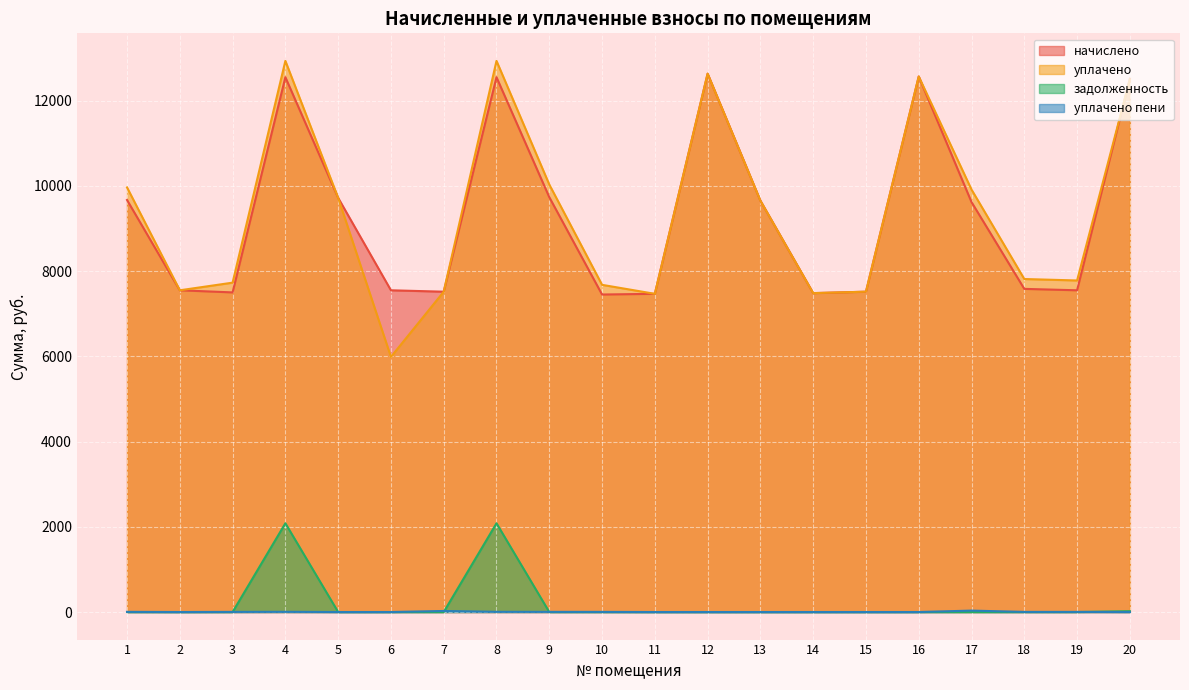

How many interior local valleys does the начислено series have?

5